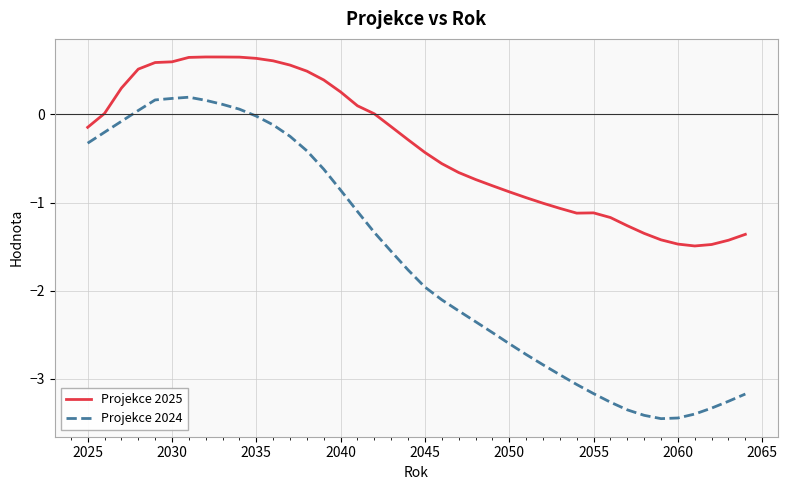

What is the lowest value of the Projekce 2025 series?

-1.5